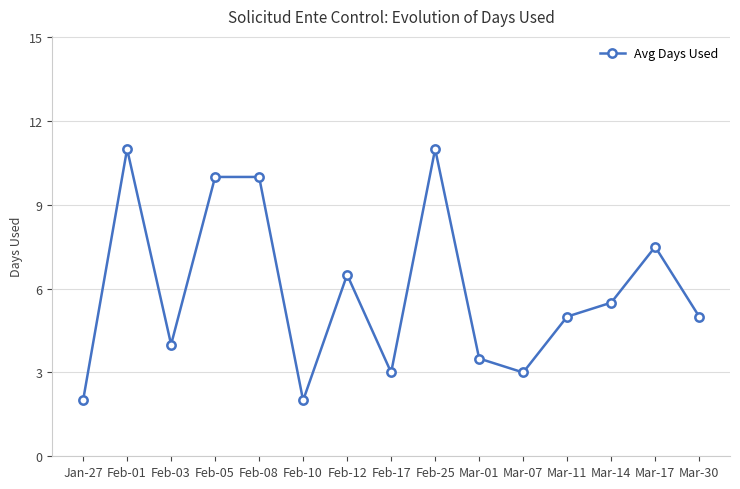

Is it true that the value at Mar-30 is 5.0?

True